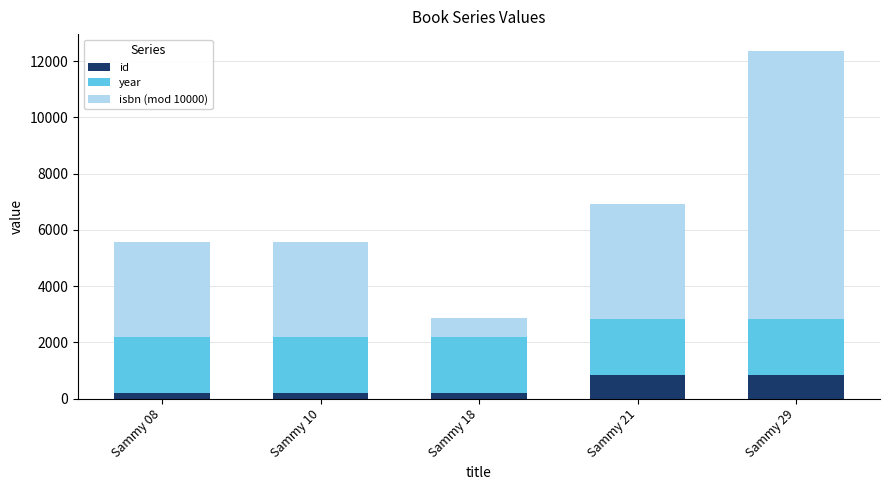

True or false: id has a value of 829 at Sammy 21.

True